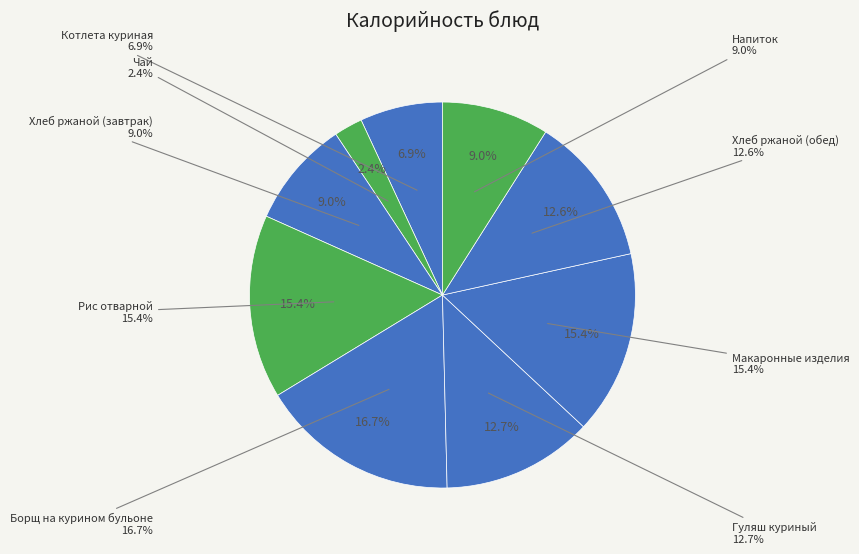

Rank the categories by value from highest to lowest.

Борщ на курином бульоне, Рис отварной, Макаронные изделия, Гуляш куриный, Хлеб ржаной (обед), Хлеб ржаной (завтрак), Напиток, Котлета куриная, Чай